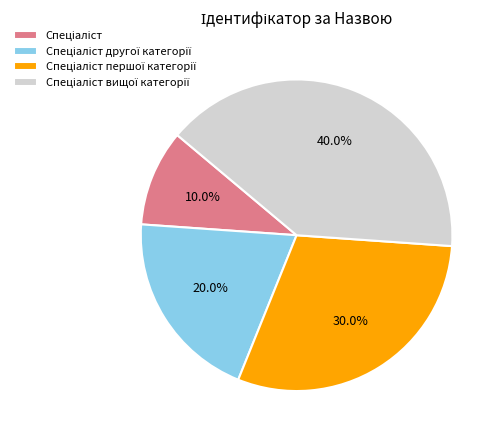

Does any single category account for the majority?

No